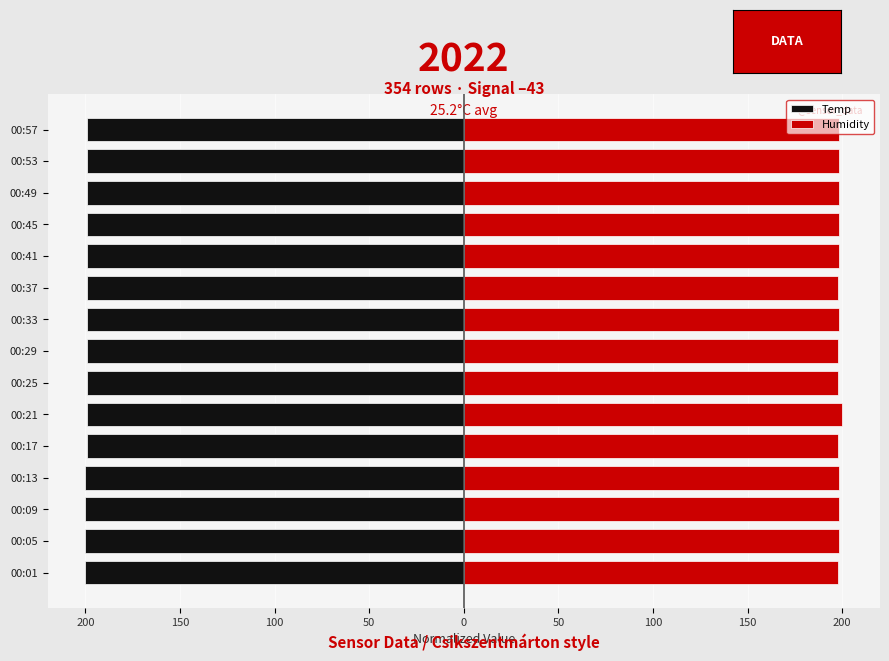

Reading left to right, list all the values displayed in this chart.

Temp: -200.0	-200.0	-200.0	-200.0	-199.2	-199.2	-199.2	-199.2	-199.2	-199.2	-199.2	-199.2	-199.2	-199.2	-199.2
Humidity: 197.6	198.1	198.1	198.1	197.6	200.0	197.6	197.6	198.1	197.6	198.1	198.1	198.1	198.1	198.1